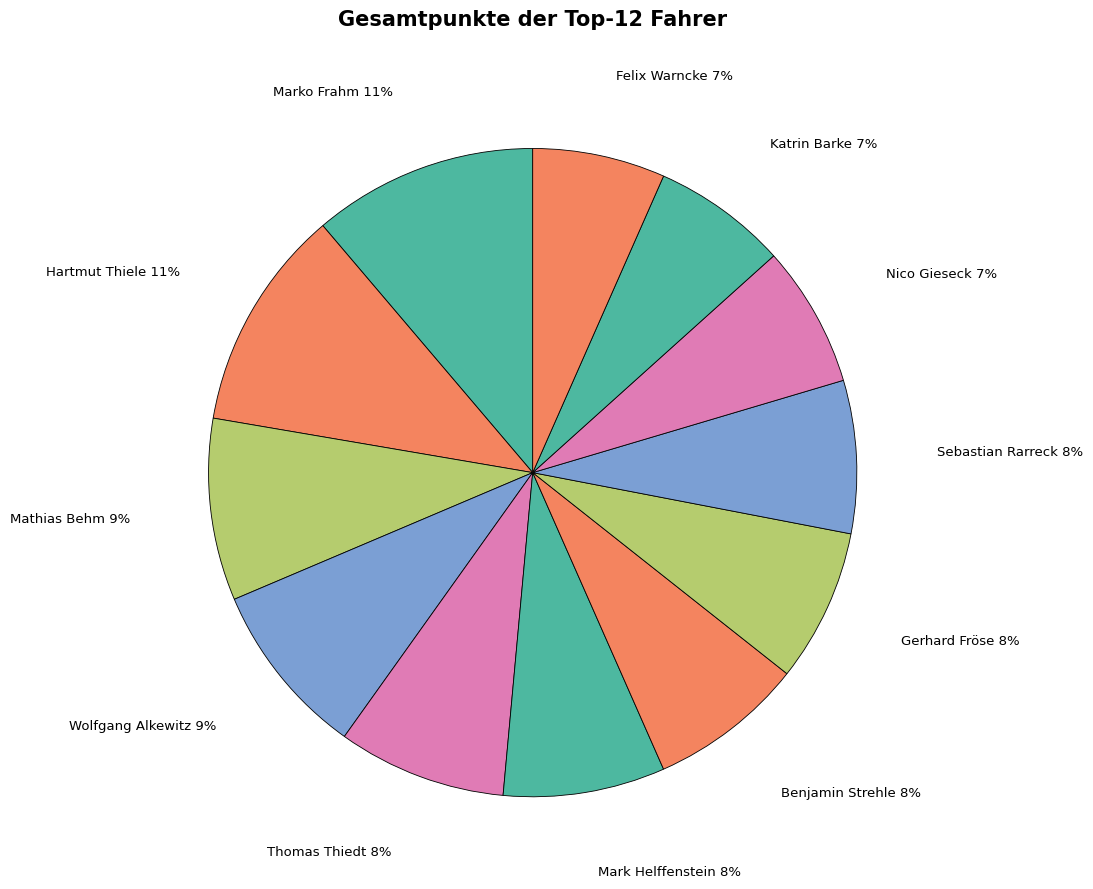

How many slices are in this pie chart?

12